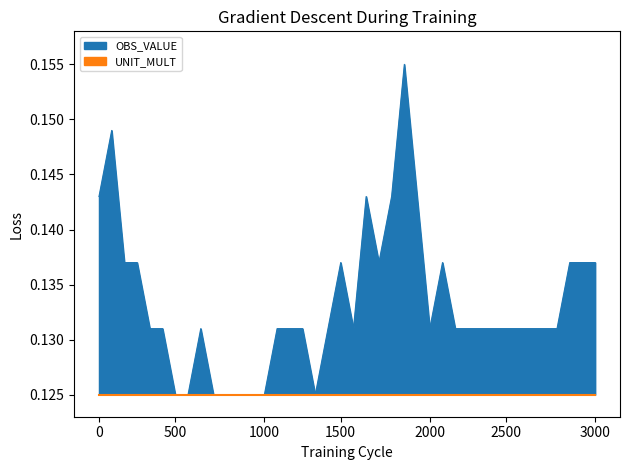

How many interior local peaks (higher than both neighbors) does the data have?

6